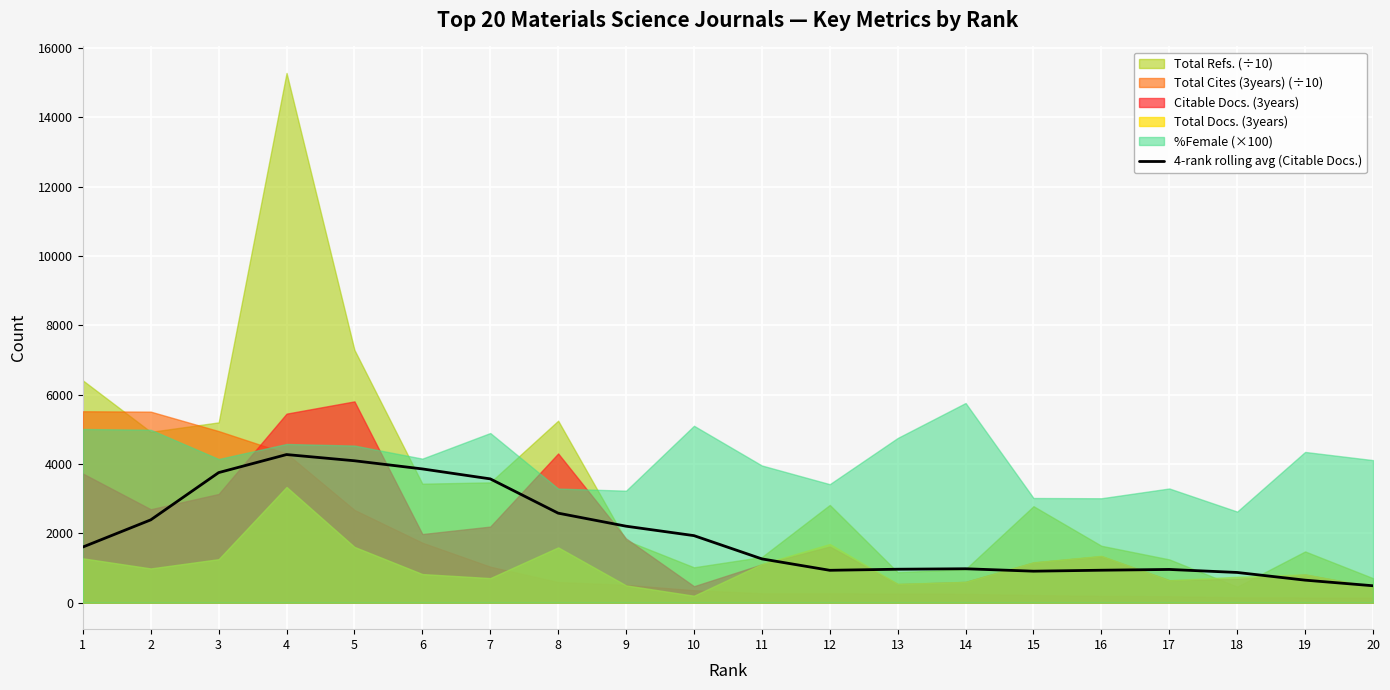

Reading left to right, list all the values displayed in this chart.

1=1605.5	2=2389.5	3=3753.0	4=4273.5	5=4094.5	6=3859.2	7=3572.0	8=2583.0	9=2206.8	10=1934.5	11=1263.2	12=934.2	13=965.2	14=978.5	15=908.8	16=936.5	17=958.8	18=871.8	19=650.0	20=488.2